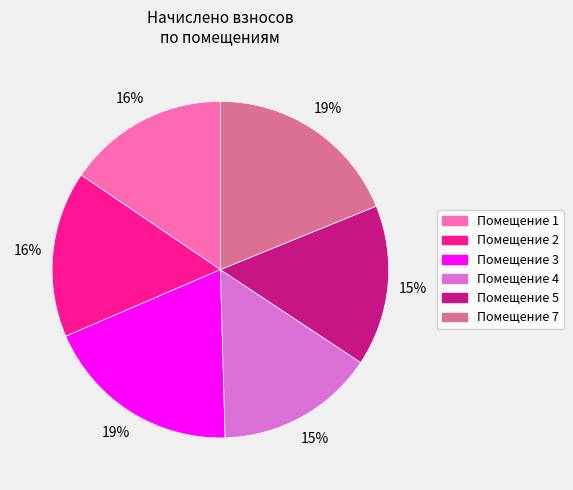

Is there a majority slice in this chart?

No